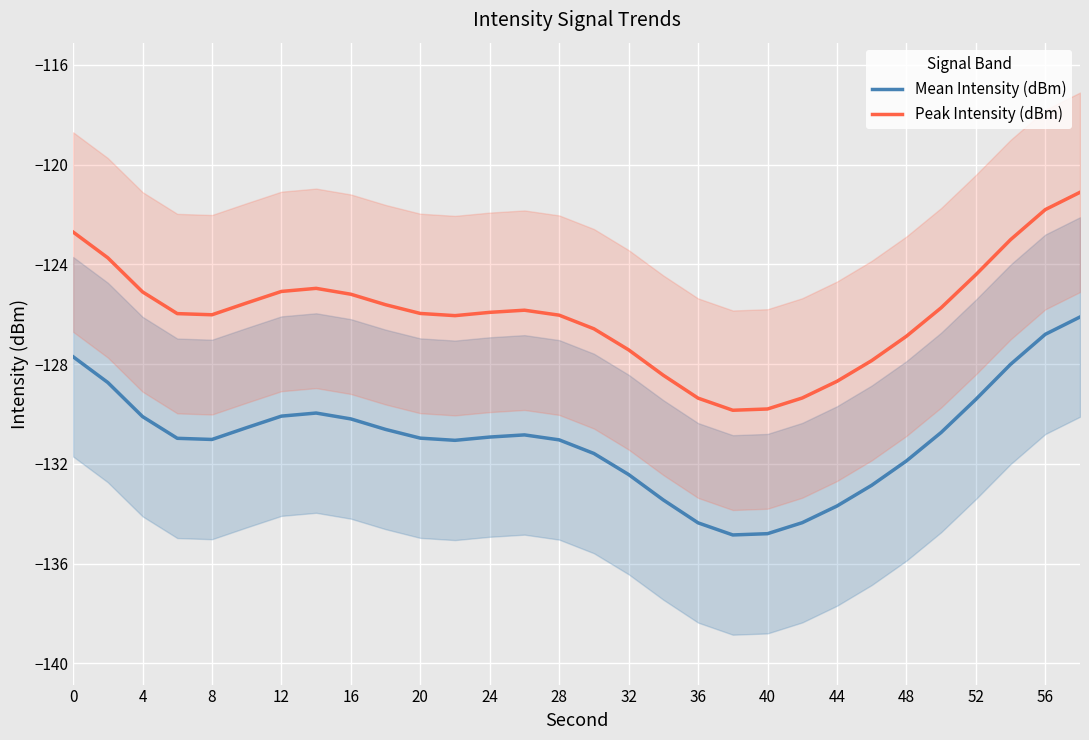

How many lines are shown in the chart?

2